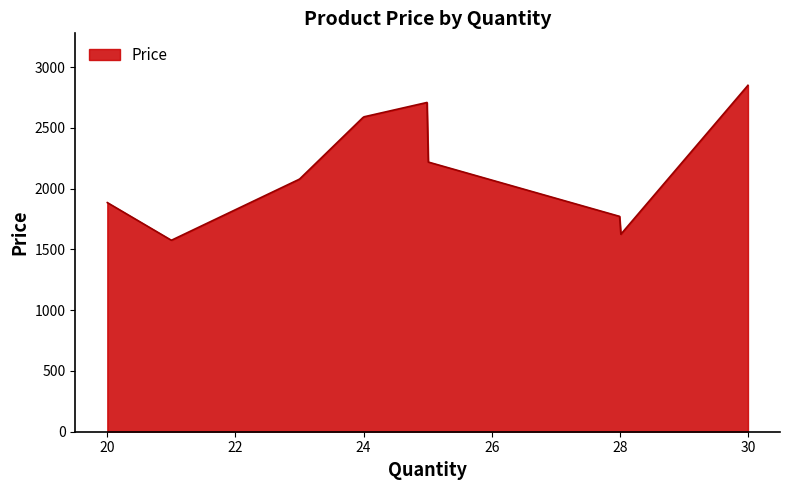

What is the difference between the maximum and minimum values?

1274.5